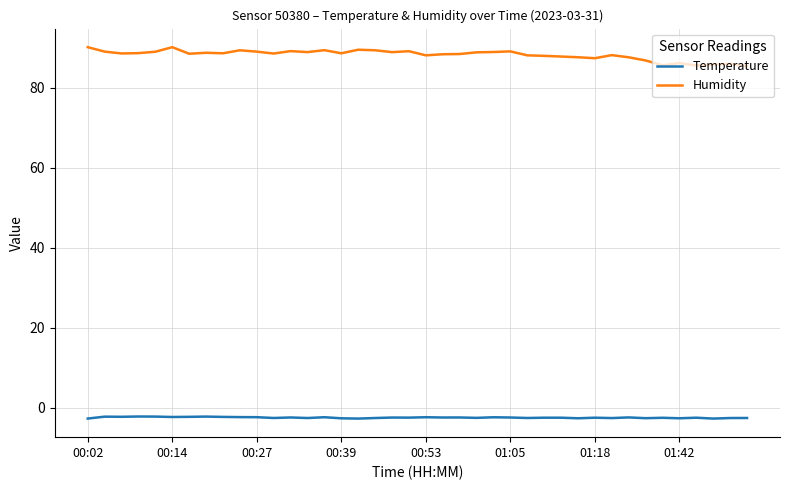

True or false: Temperature and Humidity intersect in this chart.

False